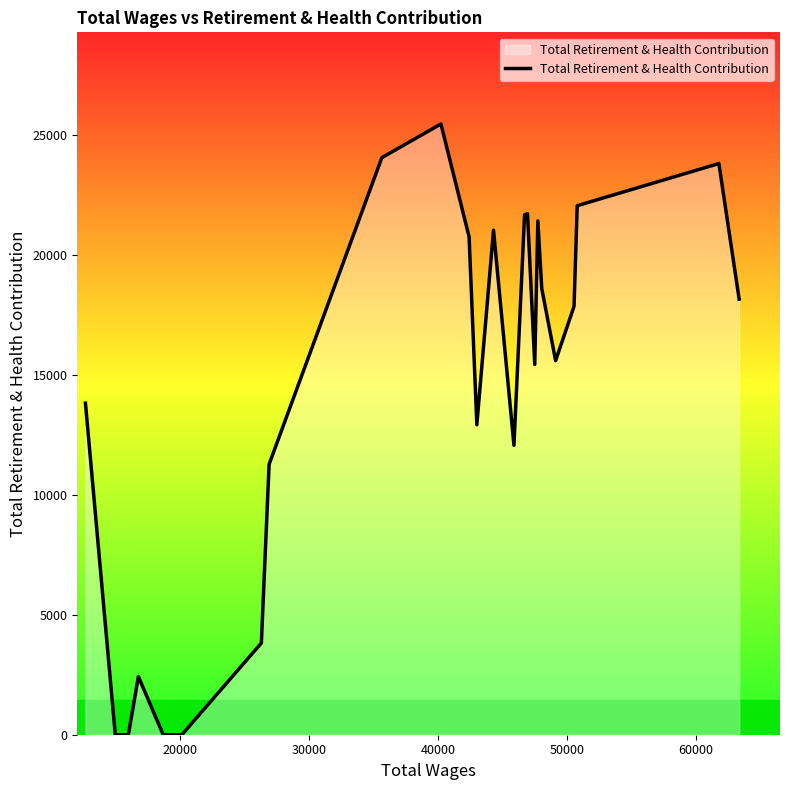

What is the difference between the maximum and minimum values?

25445